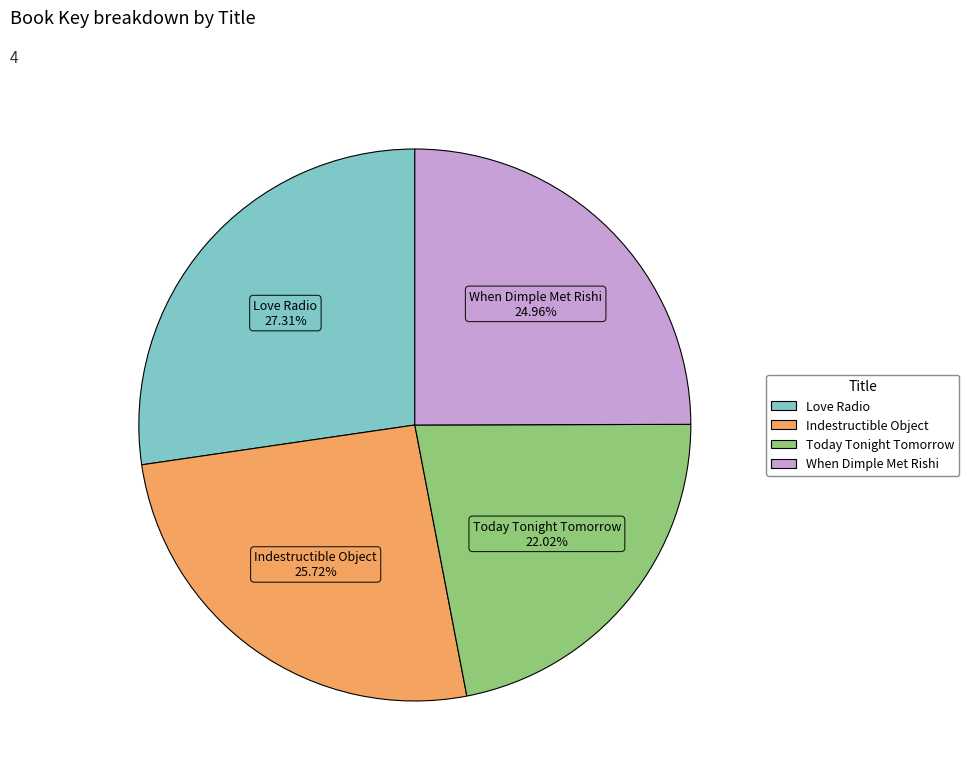

Rank the categories by value from highest to lowest.

Love Radio, Indestructible Object, When Dimple Met Rishi, Today Tonight Tomorrow